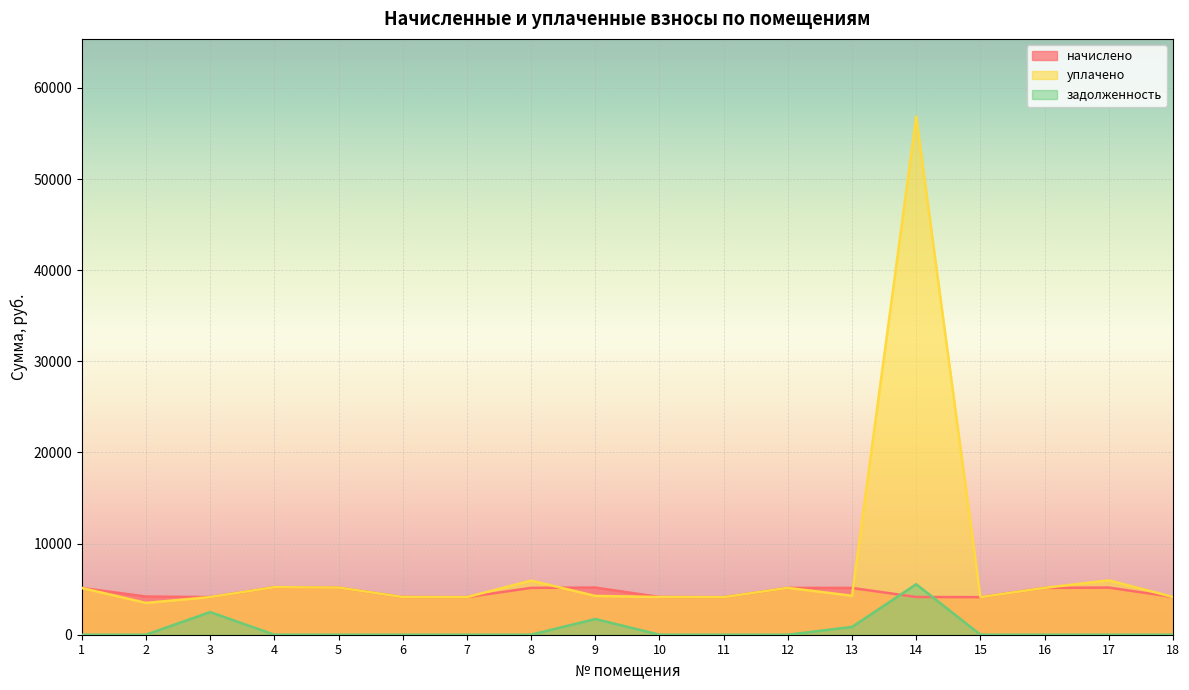

Which category has the lowest value in the задолженность series?

1